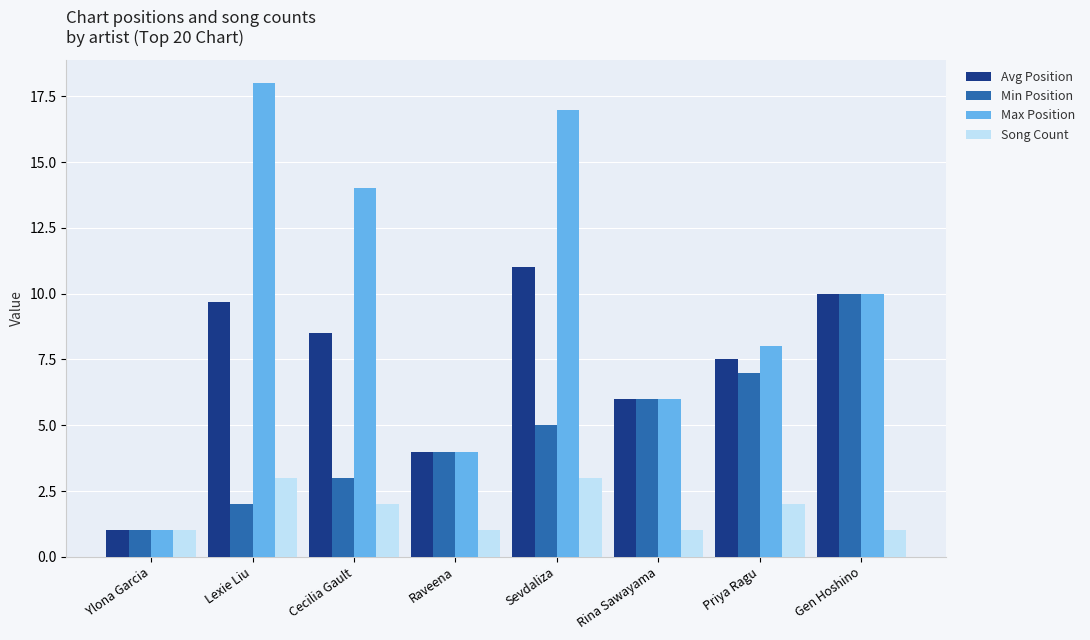

Which series has the widest spread of values?

Max Position